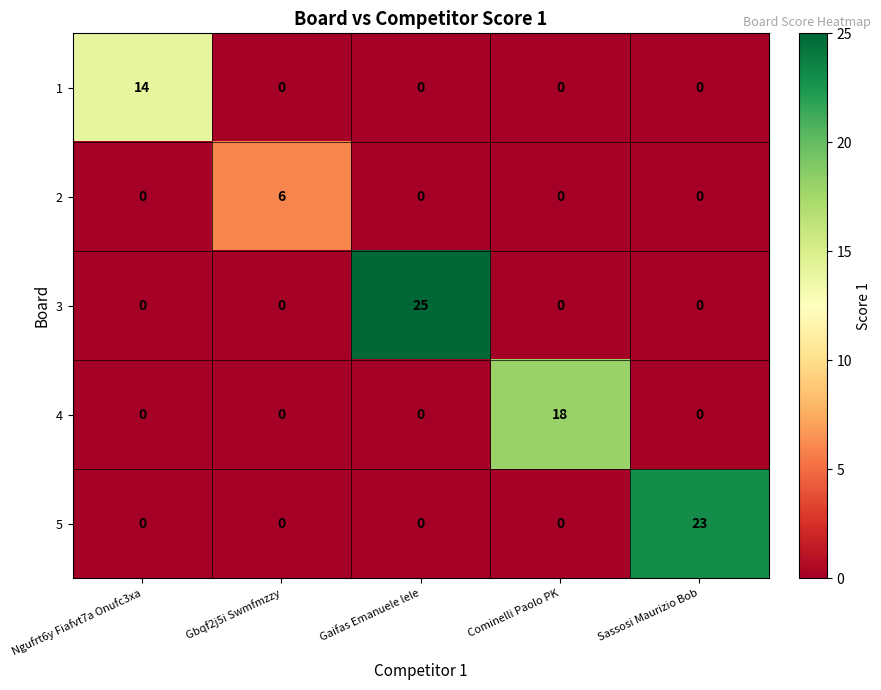

The 3 series shows 0 at Sassosi Maurizio Bob. True or false?

True